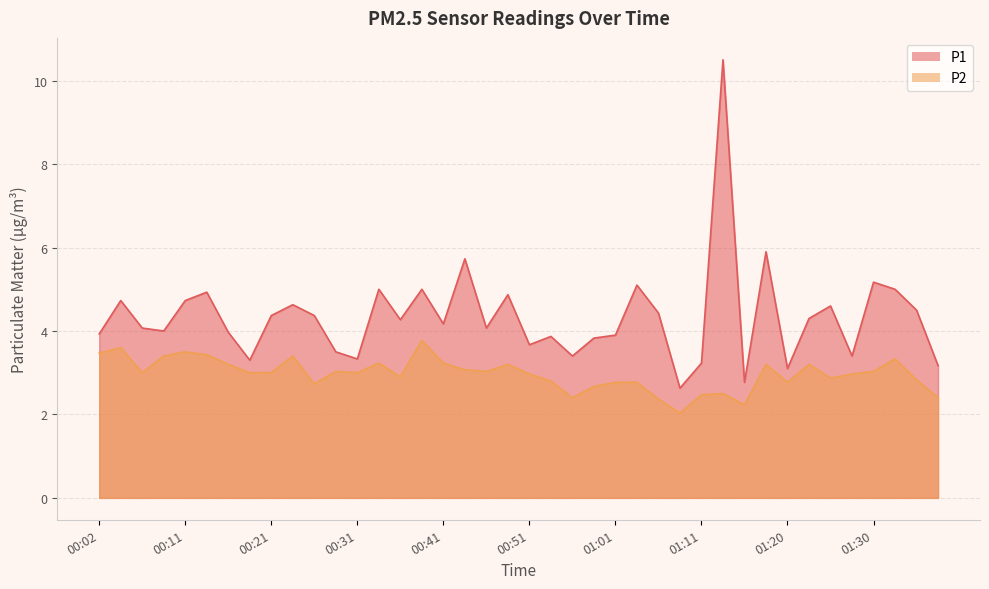

Reading left to right, transcribe all the data shown in this chart.

P1: 00:02=3.9	00:04=4.7	00:06=4.1	00:09=4.0	00:11=4.7	00:14=4.9	00:16=4.0	00:19=3.3	00:21=4.4	00:24=4.6	00:26=4.4	00:29=3.5	00:31=3.3	00:34=5.0	00:36=4.3	00:39=5.0	00:41=4.2	00:43=5.7	00:46=4.1	00:48=4.9	00:51=3.7	00:53=3.9	00:56=3.4	00:58=3.8	01:01=3.9	01:03=5.1	01:06=4.4	01:08=2.6	01:11=3.2	01:13=10.5	01:15=2.8	01:18=5.9	01:20=3.1	01:23=4.3	01:25=4.6	01:28=3.4	01:30=5.2	01:33=5.0	01:35=4.5	01:38=3.2
P2: 00:02=3.5	00:04=3.6	00:06=3.0	00:09=3.4	00:11=3.5	00:14=3.4	00:16=3.2	00:19=3.0	00:21=3.0	00:24=3.4	00:26=2.7	00:29=3.0	00:31=3.0	00:34=3.2	00:36=2.9	00:39=3.8	00:41=3.2	00:43=3.1	00:46=3.0	00:48=3.2	00:51=3.0	00:53=2.8	00:56=2.4	00:58=2.7	01:01=2.8	01:03=2.8	01:06=2.4	01:08=2.0	01:11=2.5	01:13=2.5	01:15=2.2	01:18=3.2	01:20=2.8	01:23=3.2	01:25=2.9	01:28=3.0	01:30=3.0	01:33=3.3	01:35=2.8	01:38=2.4